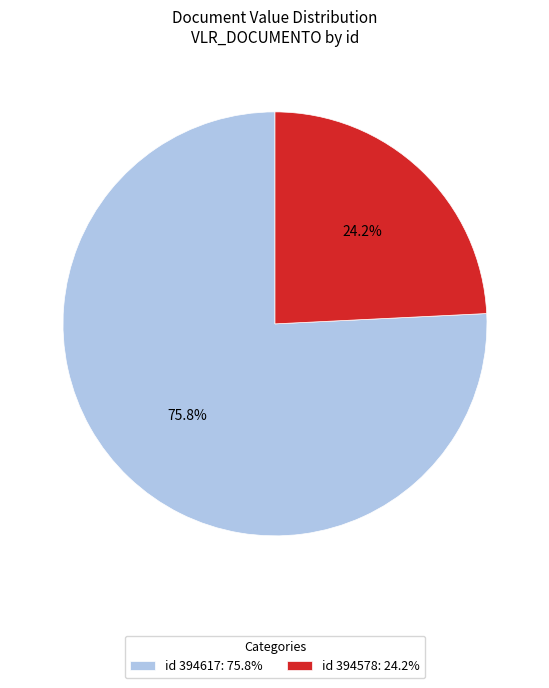

What portion of the pie excludes id 394578: 24.2%?

75.8%